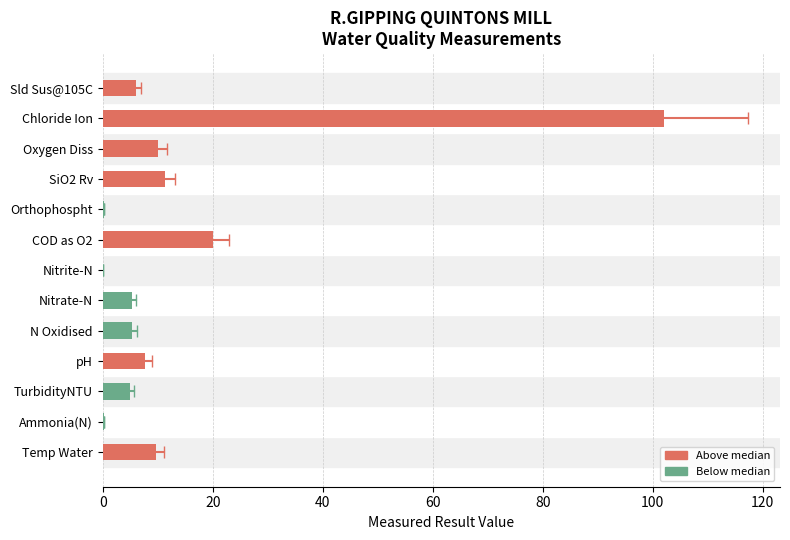

At which label is the value closest to 51?

COD as O2